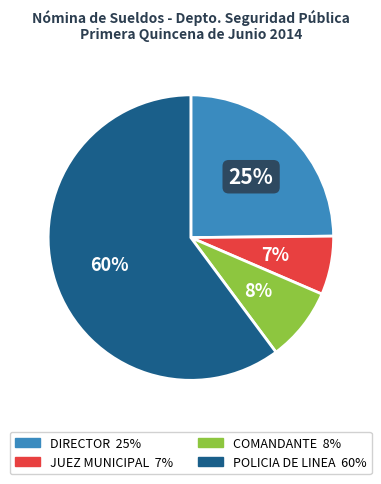

What is the smallest slice in the pie chart?

JUEZ MUNICIPAL